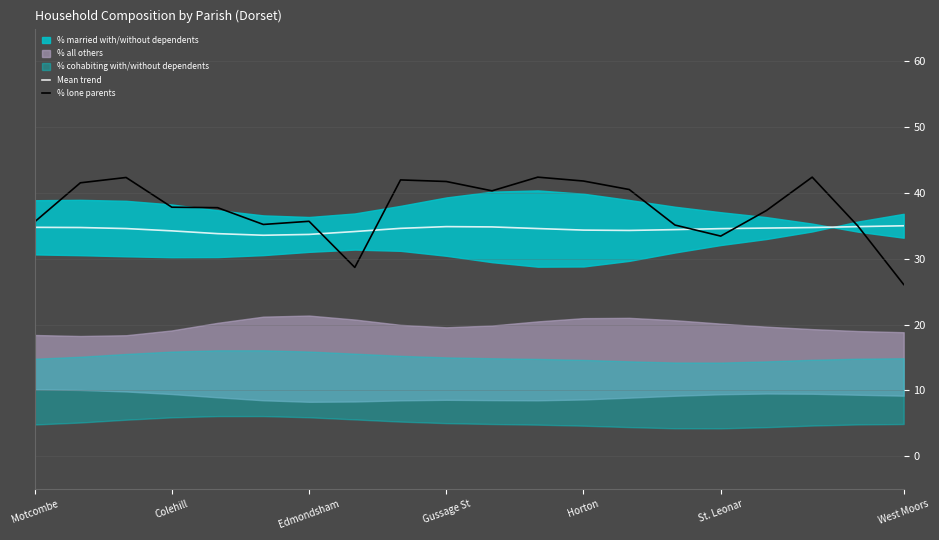

What is the label of the 9th point from the left?

8